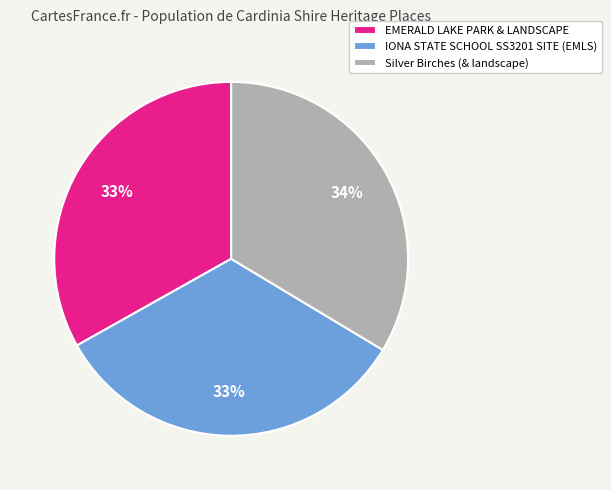

What is the ratio of the value at EMERALD LAKE PARK & LANDSCAPE to the value at IONA STATE SCHOOL SS3201 SITE (EMLS)?

1.0